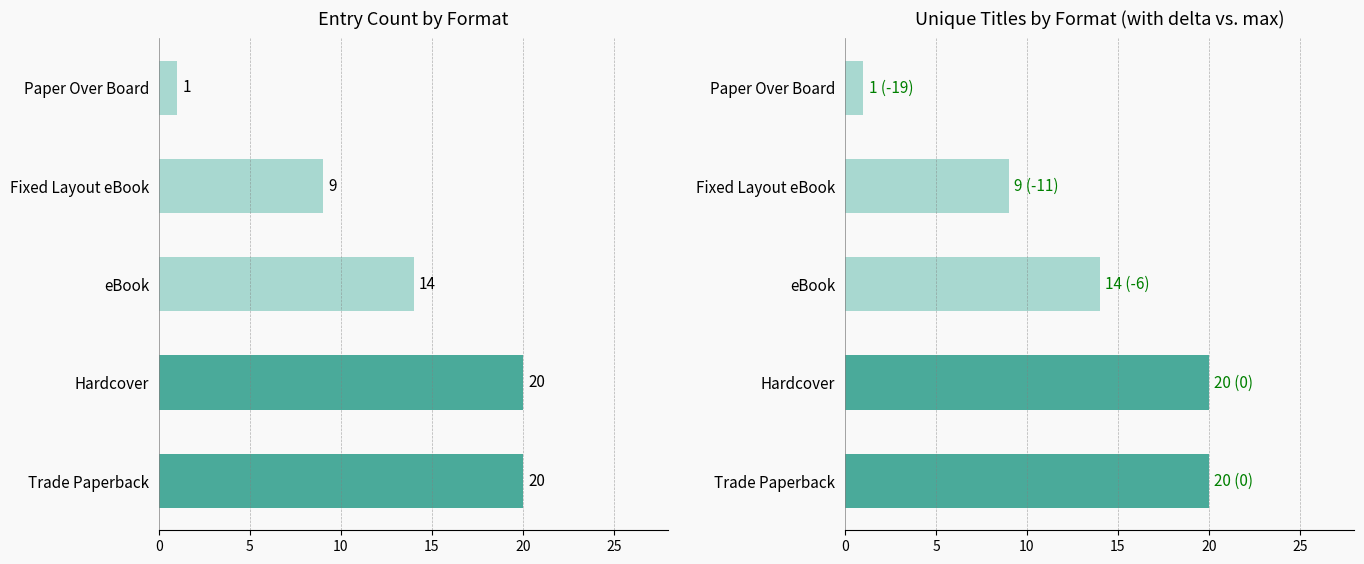

Which series changed the most between eBook and Paper Over Board?

Trade Paperback